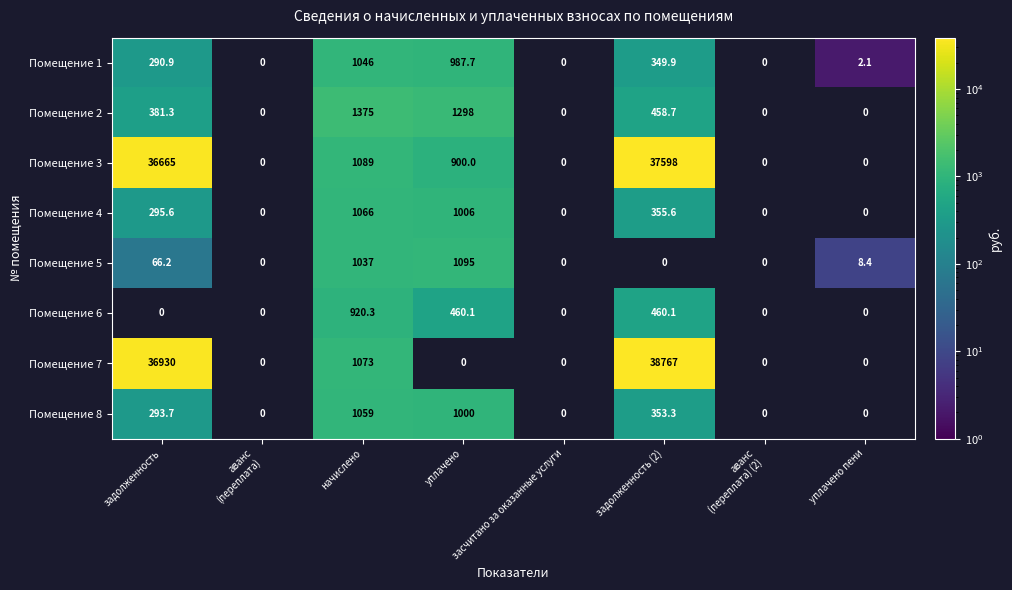

The value of Помещение 1 at задолженность is 501.5. True or false?

False